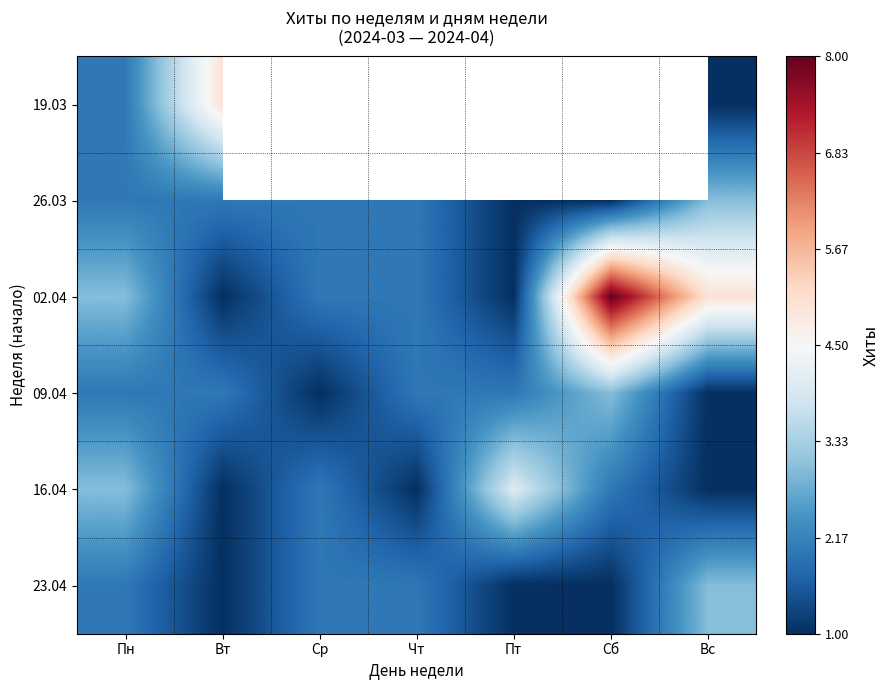

What is the average value of the 16.04 series?

2.0